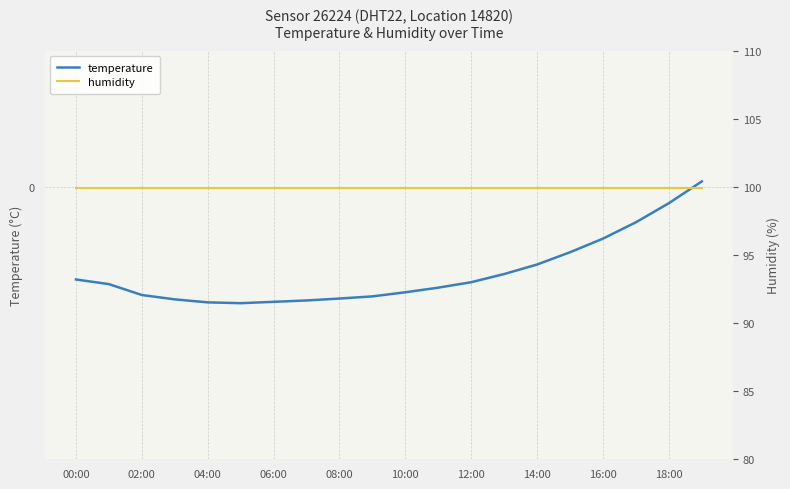

Rank the series by their average value, from highest to lowest.

humidity, temperature